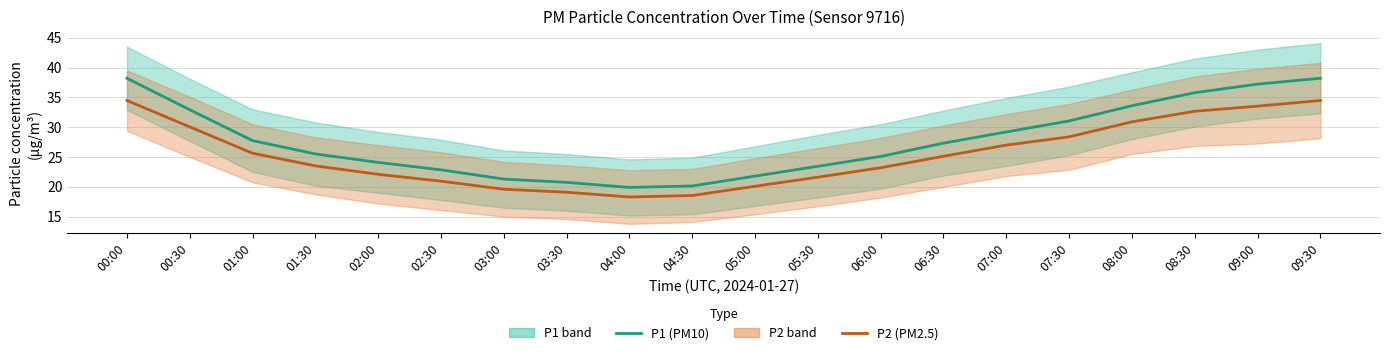

What is the difference between the P2 (PM2.5) values at 07:30 and 07:00?

1.4